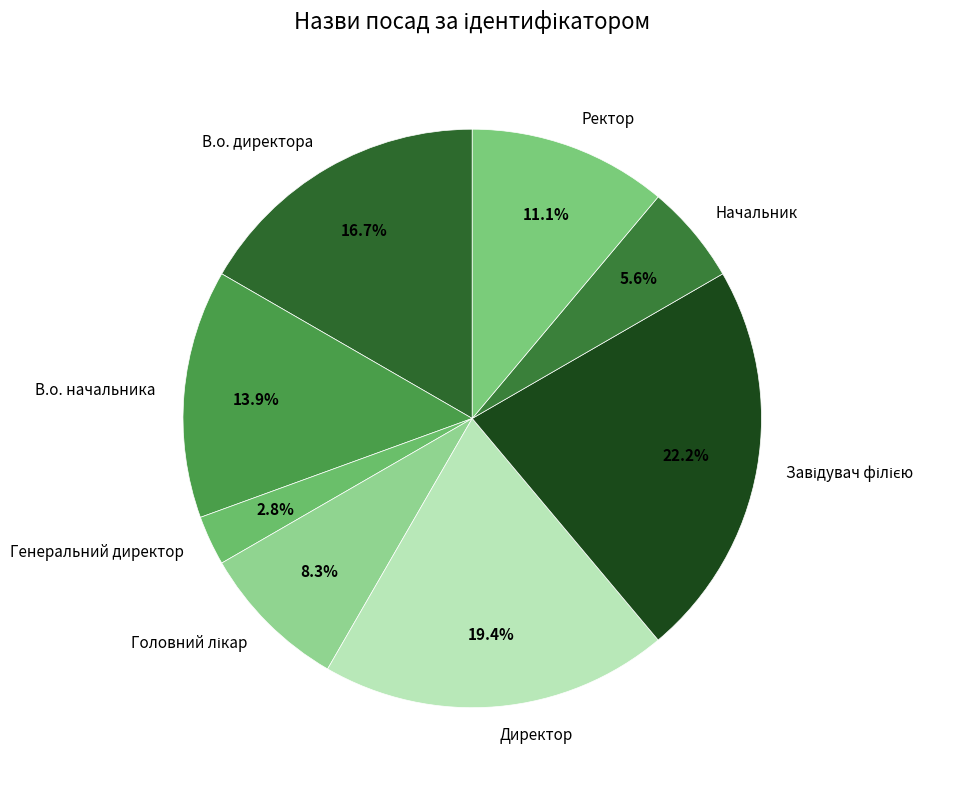

What is the ratio of the value at В.о. директора to the value at Начальник?

3.0